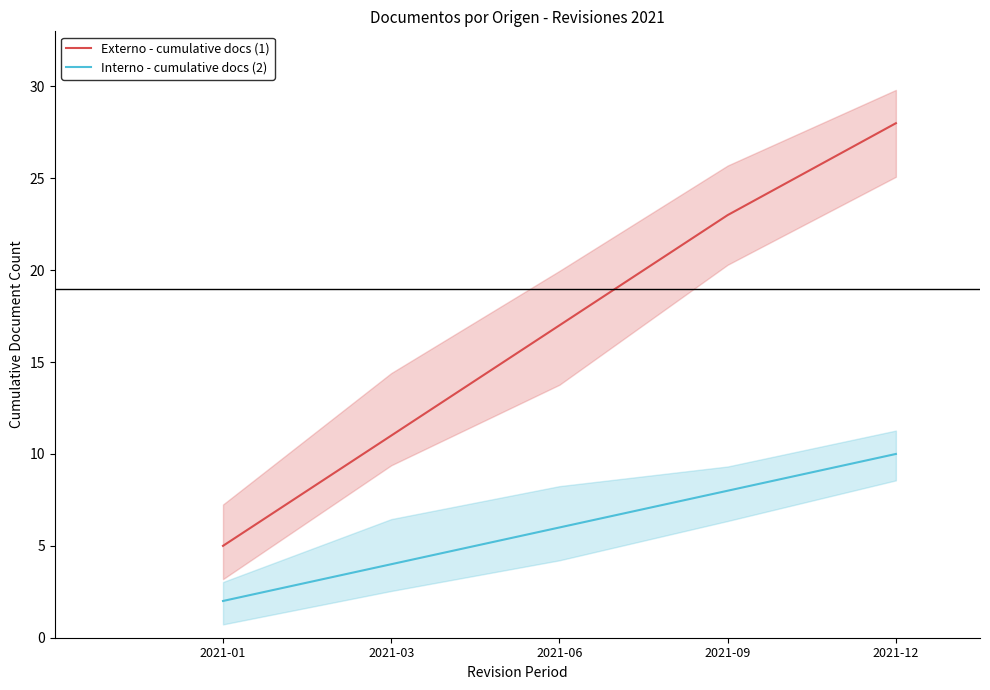

Reading left to right, list all the values displayed in this chart.

Externo - cumulative docs (1): 5	11	17	23	28
Interno - cumulative docs (2): 2	4	6	8	10